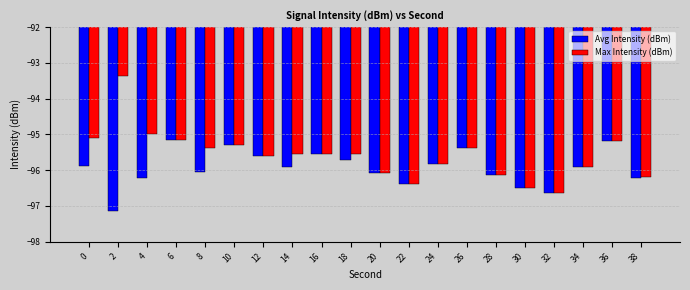

Rank the series by their maximum value, from lowest to highest.

Avg Intensity (dBm), Max Intensity (dBm)